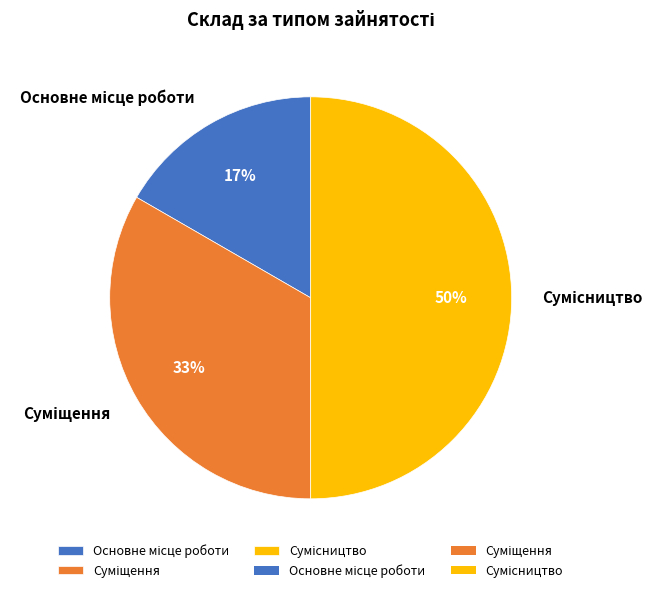

To the nearest percent, what is the average slice percentage?

33%